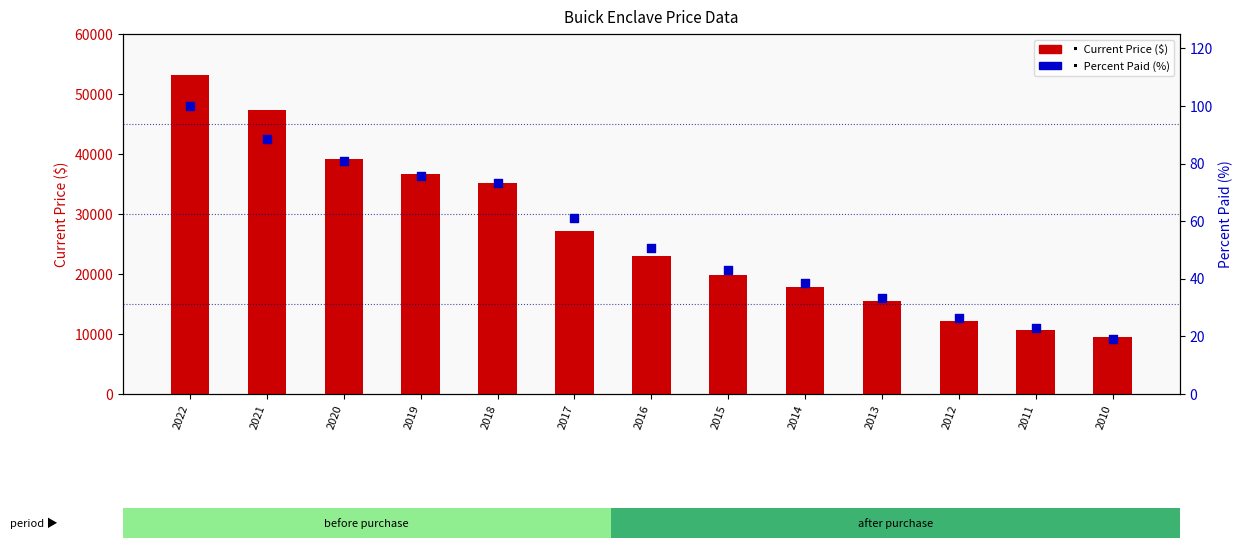

Which series contains the lowest Y value?

Percent Paid